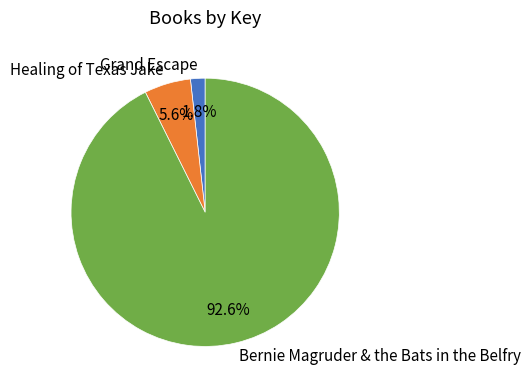

What is the largest slice in the pie chart?

Bernie Magruder & the Bats in the Belfry